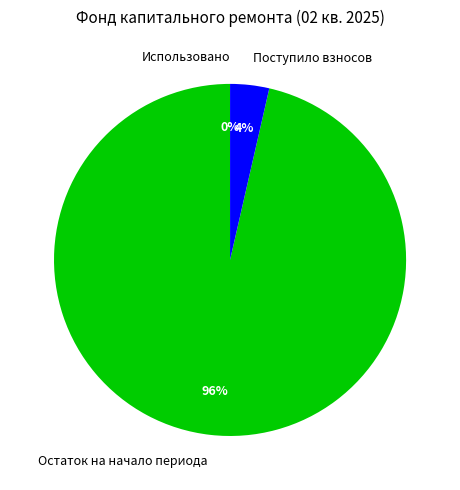

How many slices are in this pie chart?

3